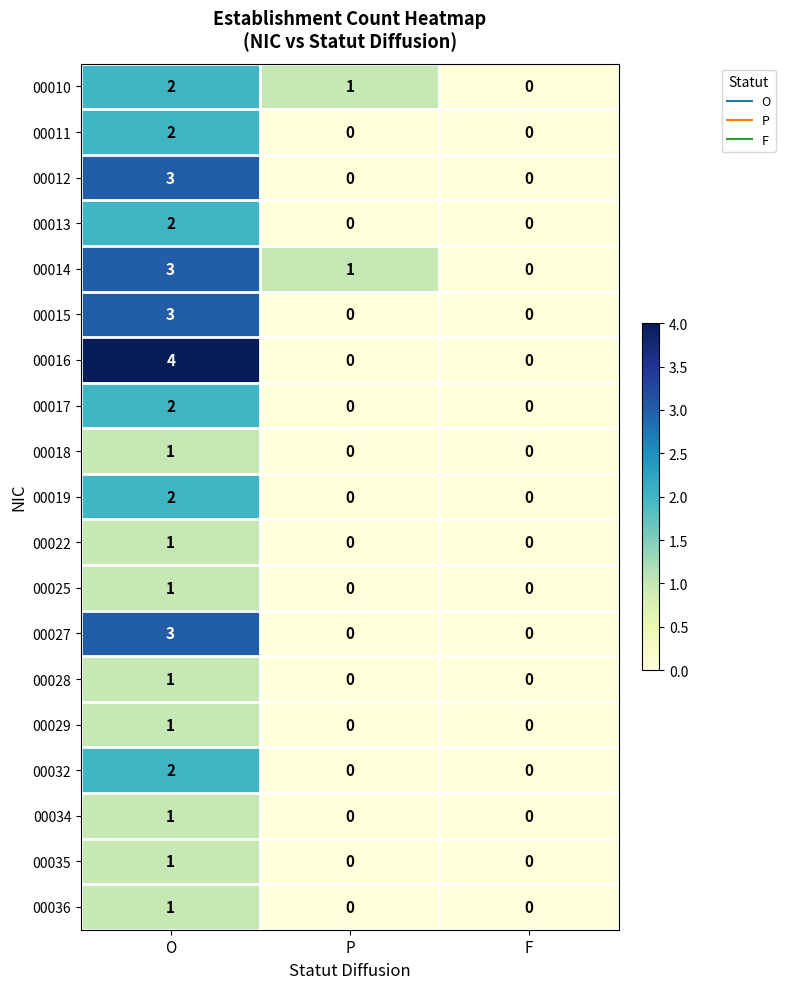

Is the value of 00016 at P greater than the value of 00028 at O?

No